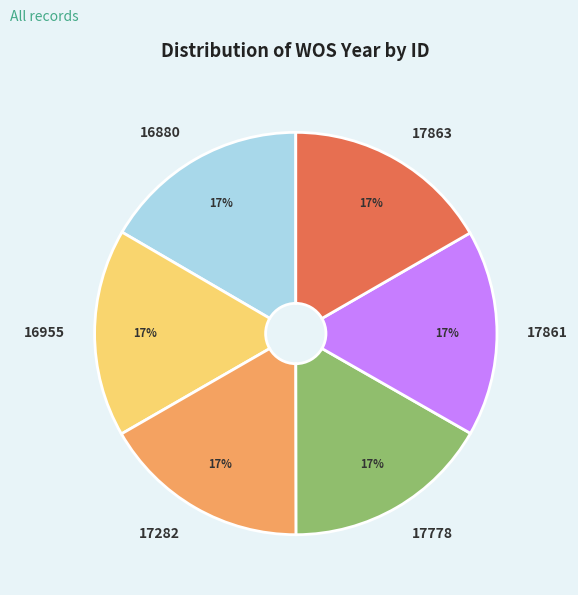

Is it true that 16880 is 17% of the pie?

True